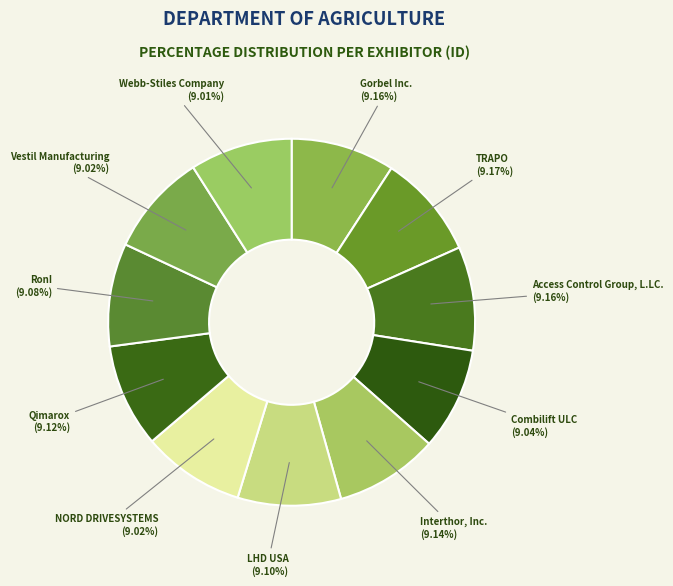

Is Access Control Group, L.LC. the majority of the pie?

No